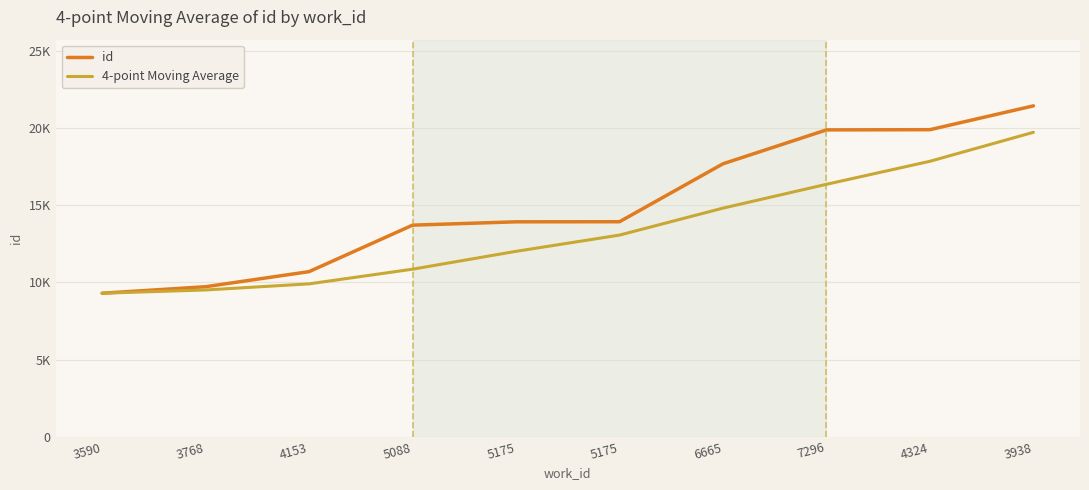

What is the value of the 4-point Moving Average point at the 9th from the left?

17834.5